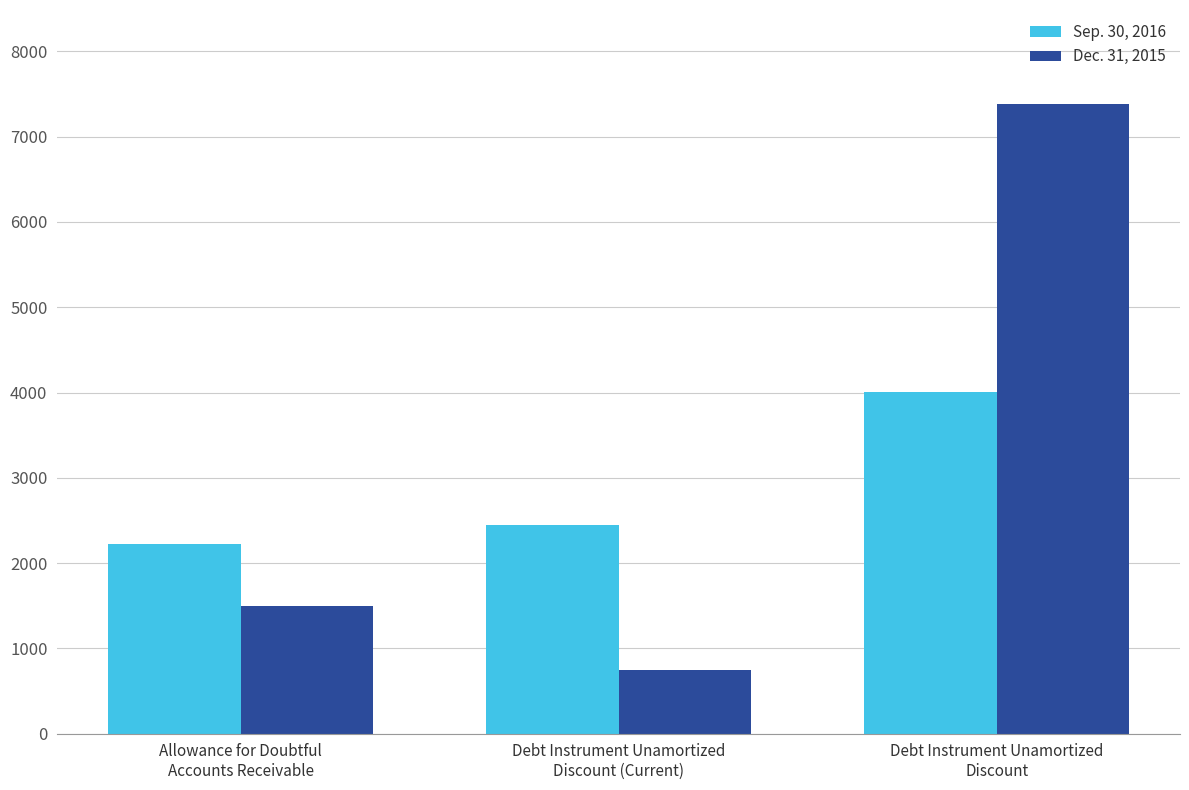

Reading left to right, list all the values displayed in this chart.

Sep. 30, 2016: Allowance for Doubtful
Accounts Receivable=2219	Debt Instrument Unamortized
Discount (Current)=2451	Debt Instrument Unamortized
Discount=4010
Dec. 31, 2015: Allowance for Doubtful
Accounts Receivable=1494	Debt Instrument Unamortized
Discount (Current)=751	Debt Instrument Unamortized
Discount=7378